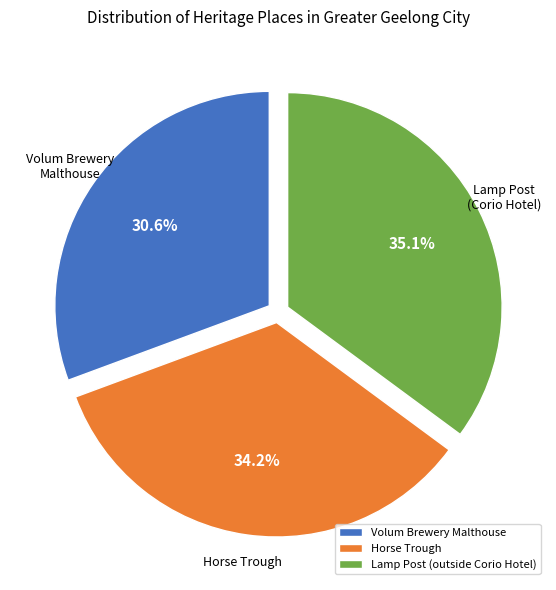

How many slices are in this pie chart?

3